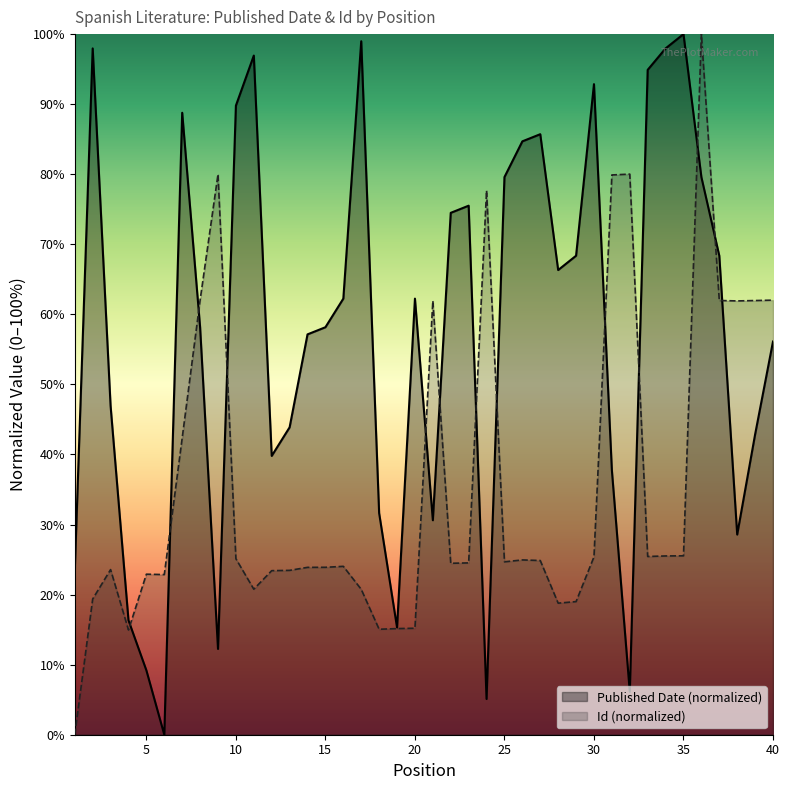

Where do Id and Published Date first cross each other?

4 and 5